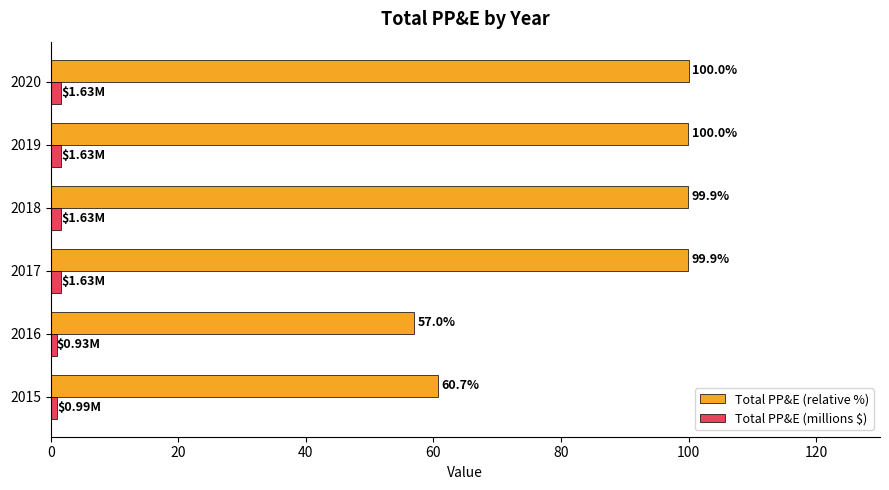

What is the difference between the maximum and minimum values in the Total PP&E (relative %) series?

43.0